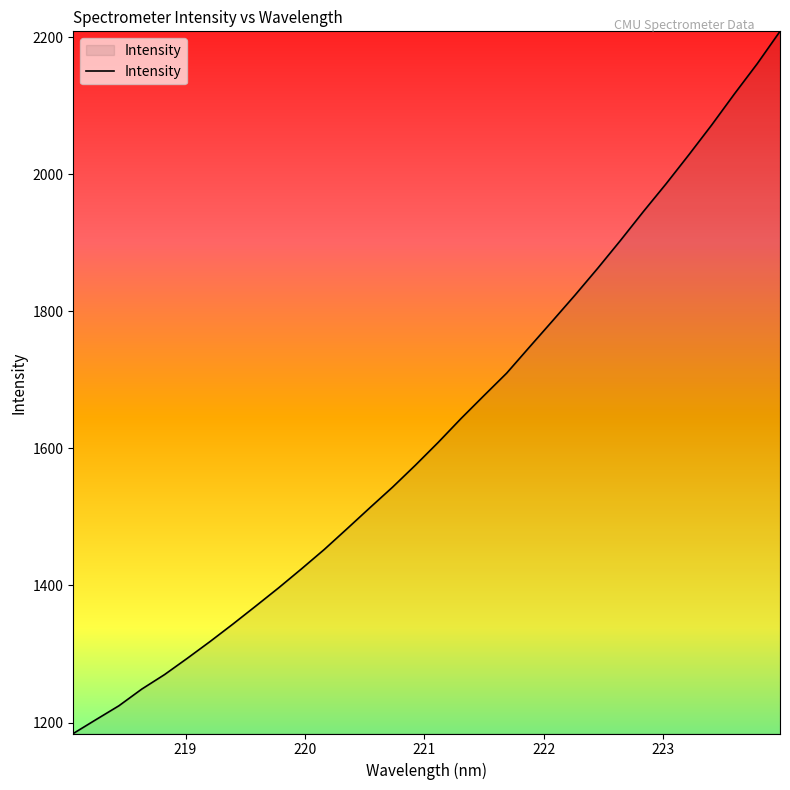

What is the maximum value shown in the chart?

2208.4